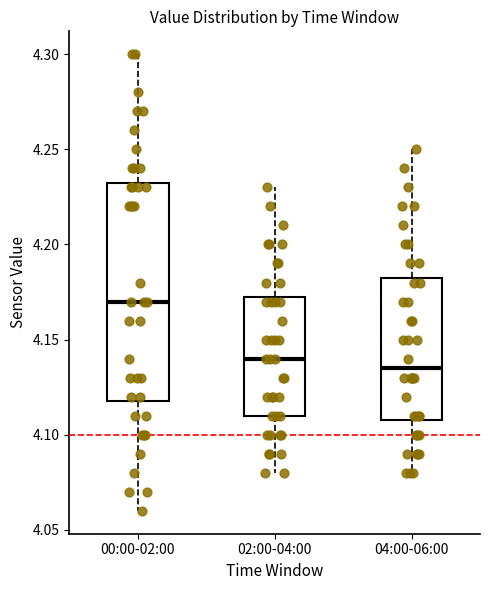

Where does the median line of the box for 00:00-02:00 sit on the y-axis? The values are not printed on the chart, so give them approximately, as read against the axis.

4.170